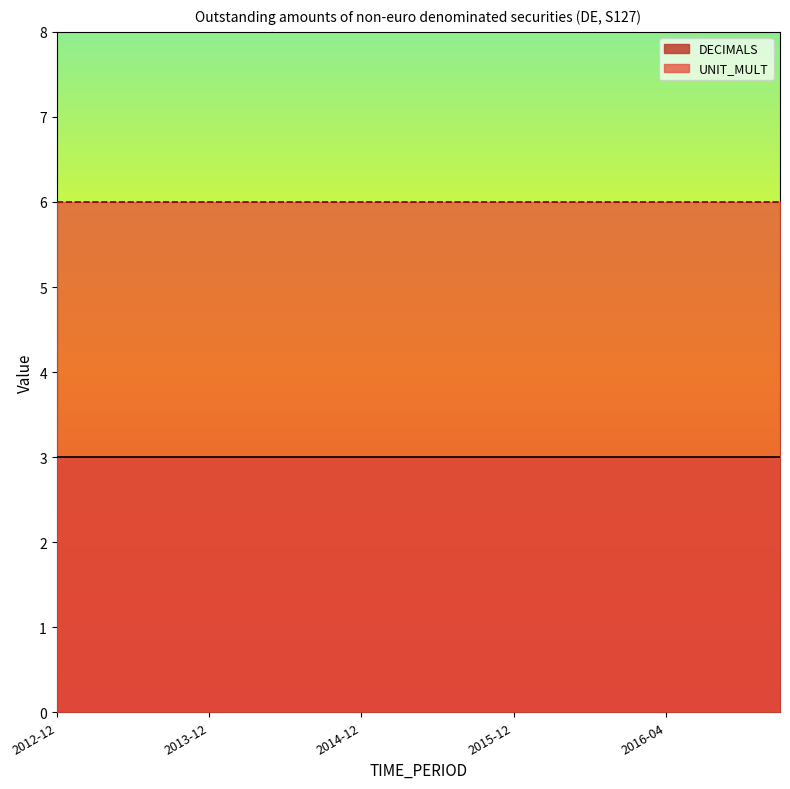

What is the label of the 18th point from the right?

2013-06